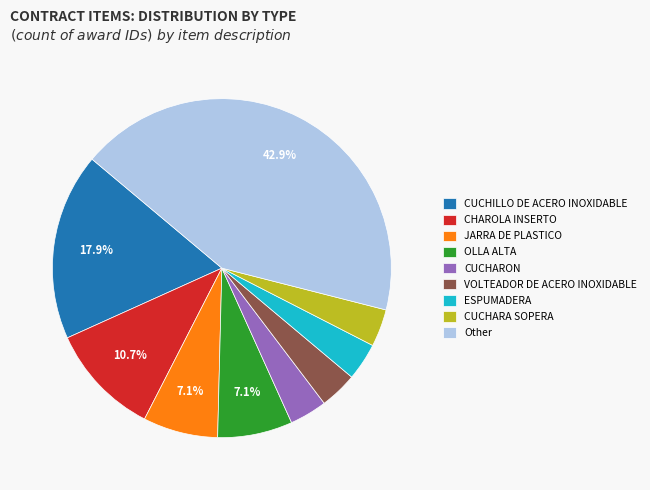

Between Other and CHAROLA INSERTO, which is larger?

Other